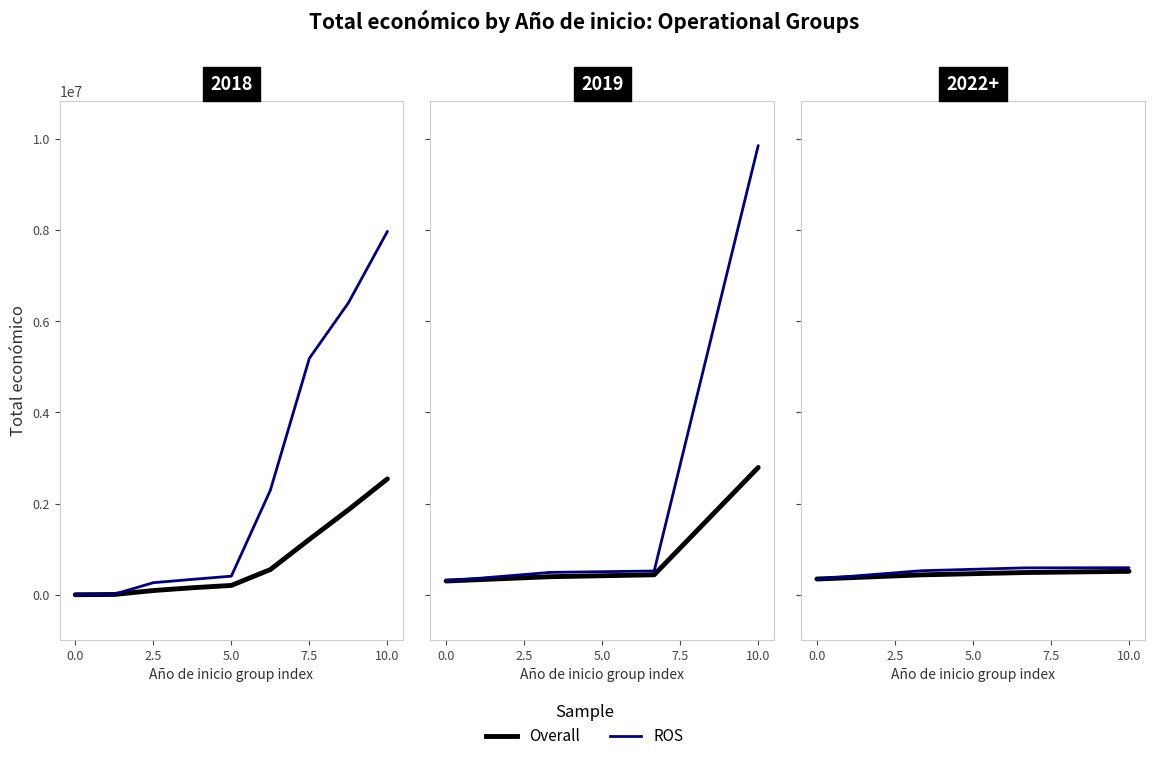

Which series has the widest spread of values?

ROS